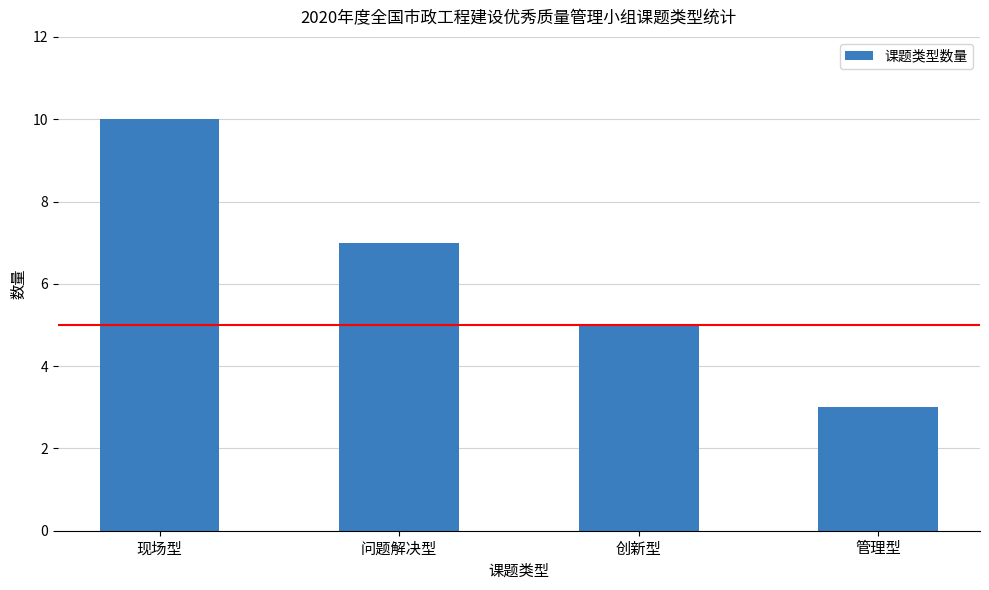

Which category has the lowest value across all series?

管理型